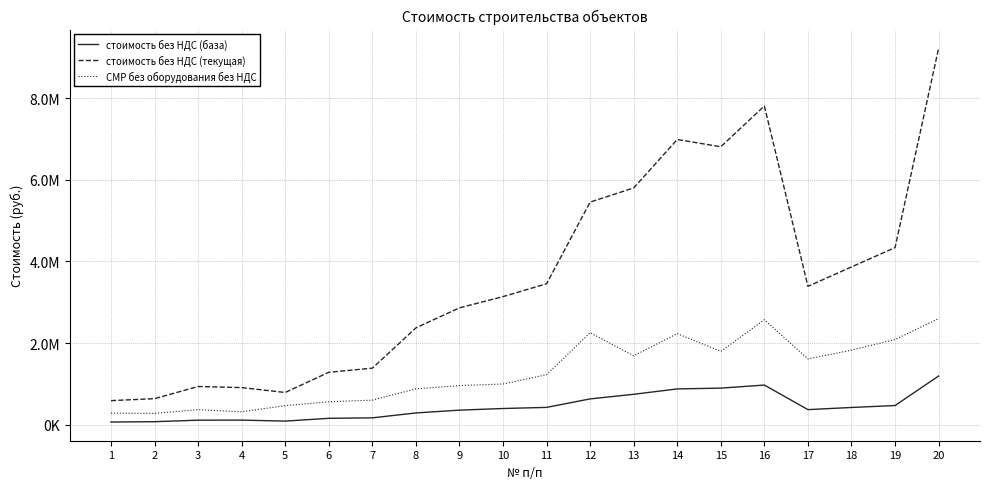

What are all the series names shown in the legend?

стоимость без НДС (база), стоимость без НДС (текущая), СМР без оборудования без НДС